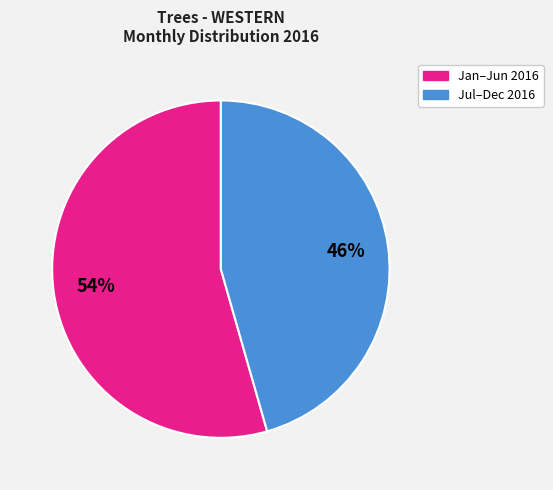

To the nearest percent, what is the average slice percentage?

50%